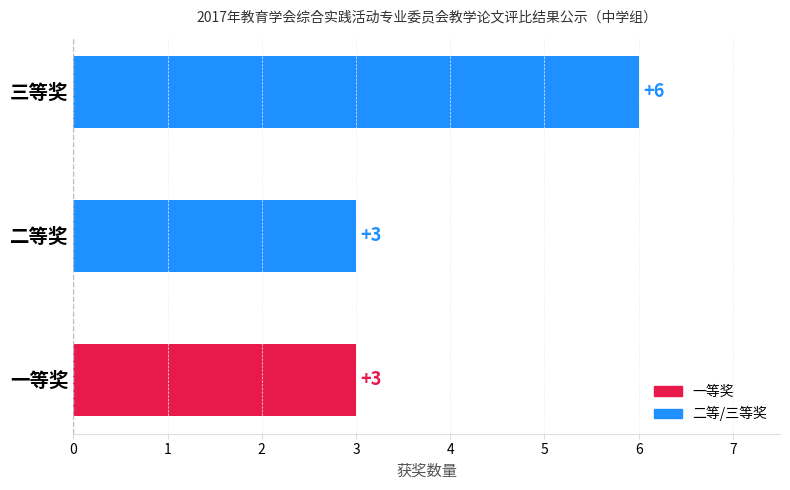

Count the values in the range 3 to 6.

3